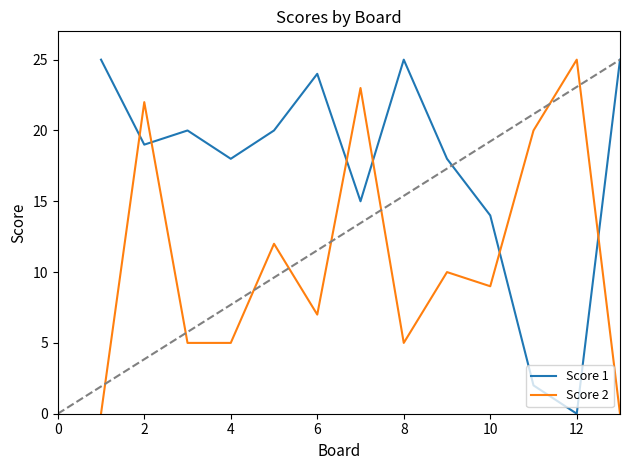

How many interior local valleys does the Score 1 series have?

4